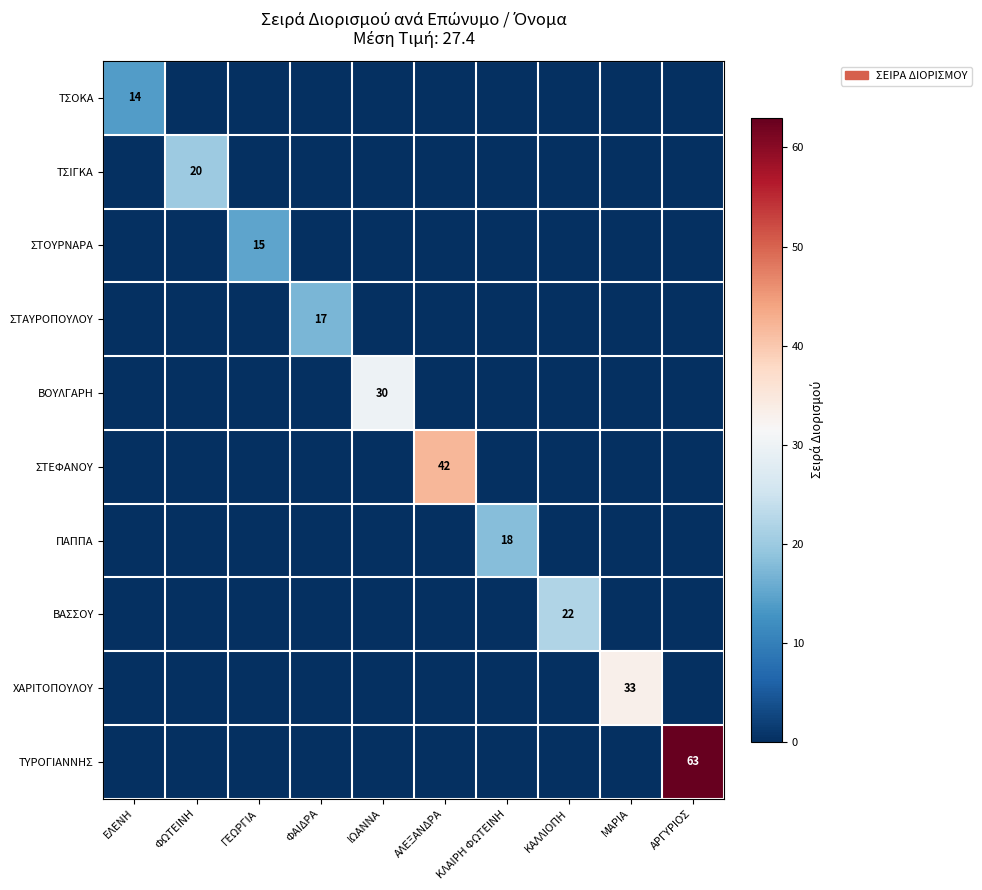

What is the difference between the highest and lowest values at ΚΛΑΙΡΗ ΦΩΤΕΙΝΗ?

18